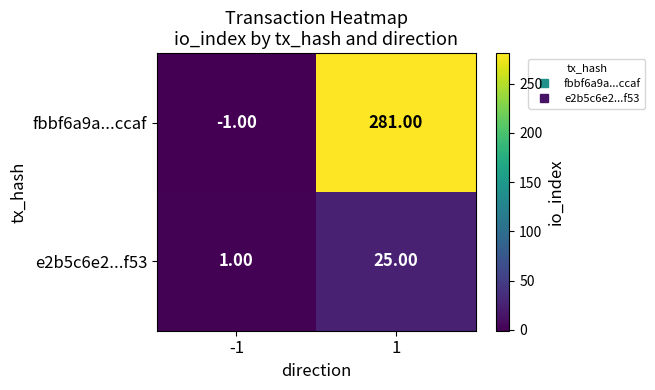

Rank the series at -1 from highest to lowest value.

e2b5c6e2...f53, fbbf6a9a...ccaf